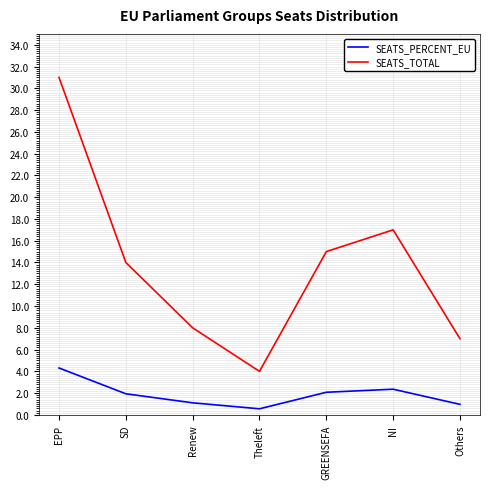

Which series has the largest total across all categories?

SEATS_TOTAL